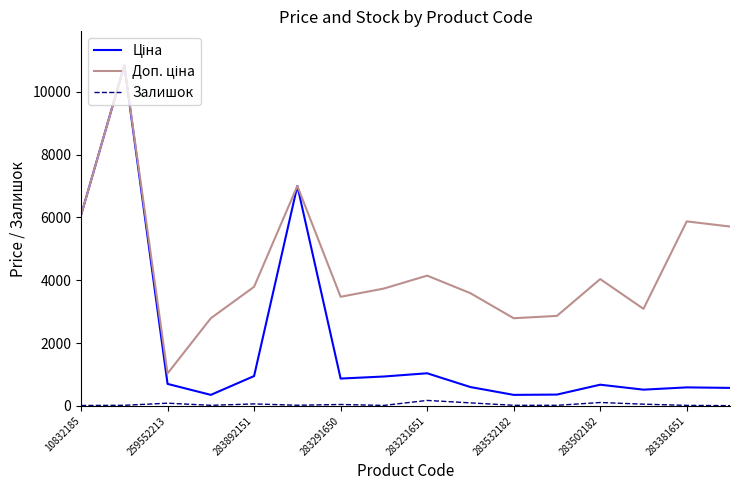

What is the maximum value shown in the chart?

10840.1